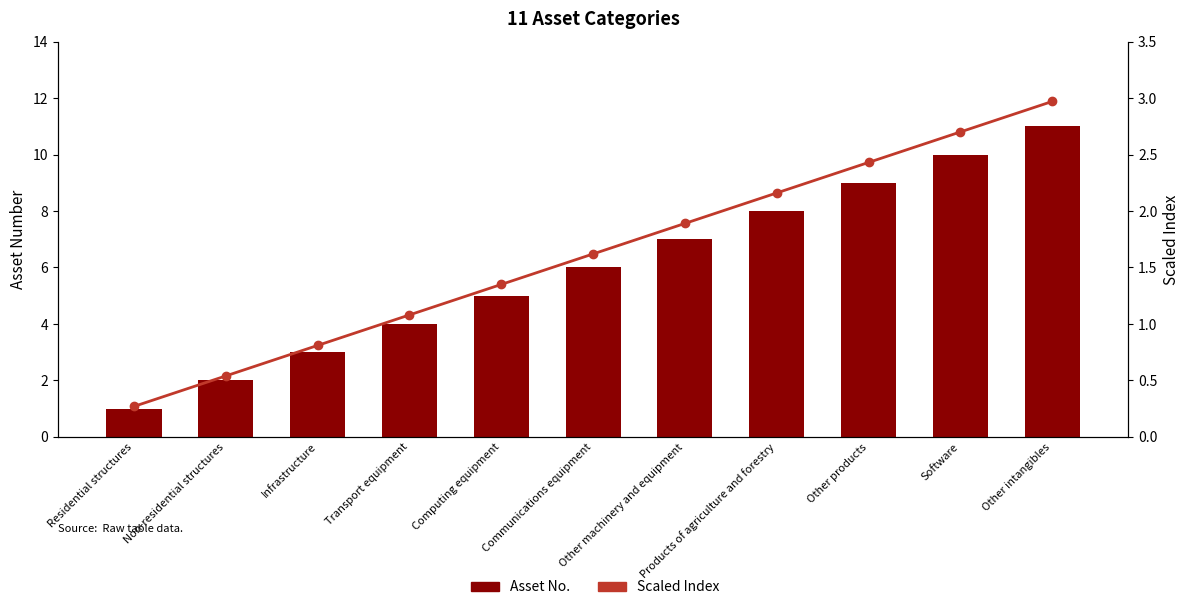

The Scaled Index series shows 0.3 at Residential structures. True or false?

True